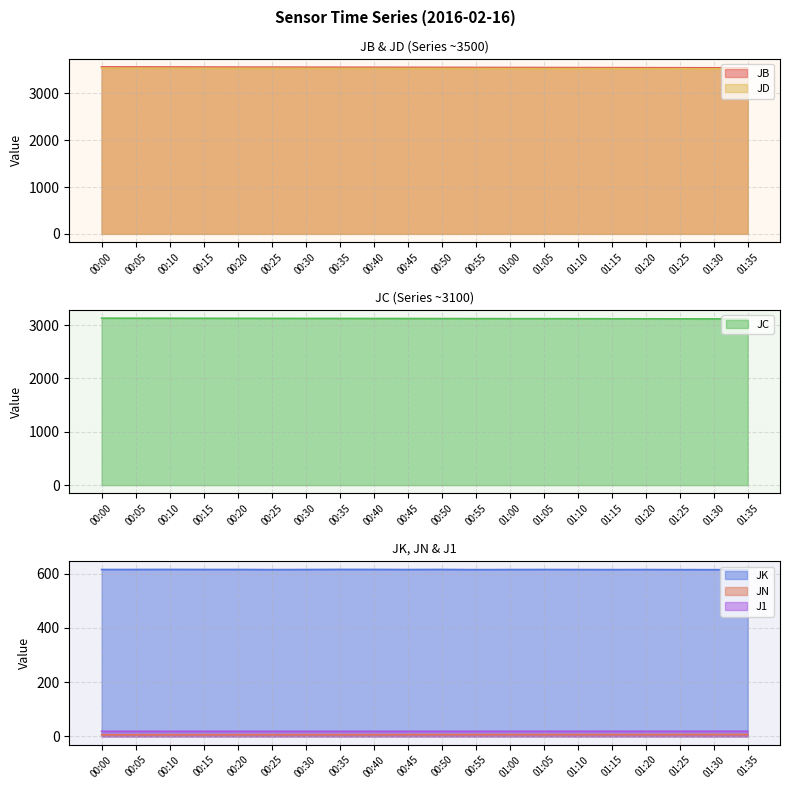

True or false: J1 has more than 0 interior local peaks.

False